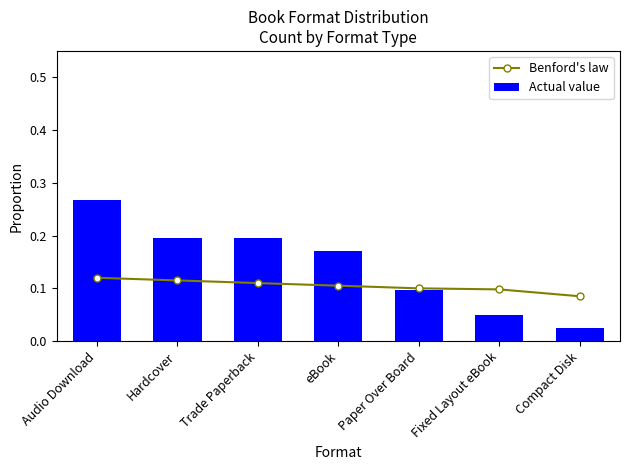

At how many categories does at least one series exceed 0?

7